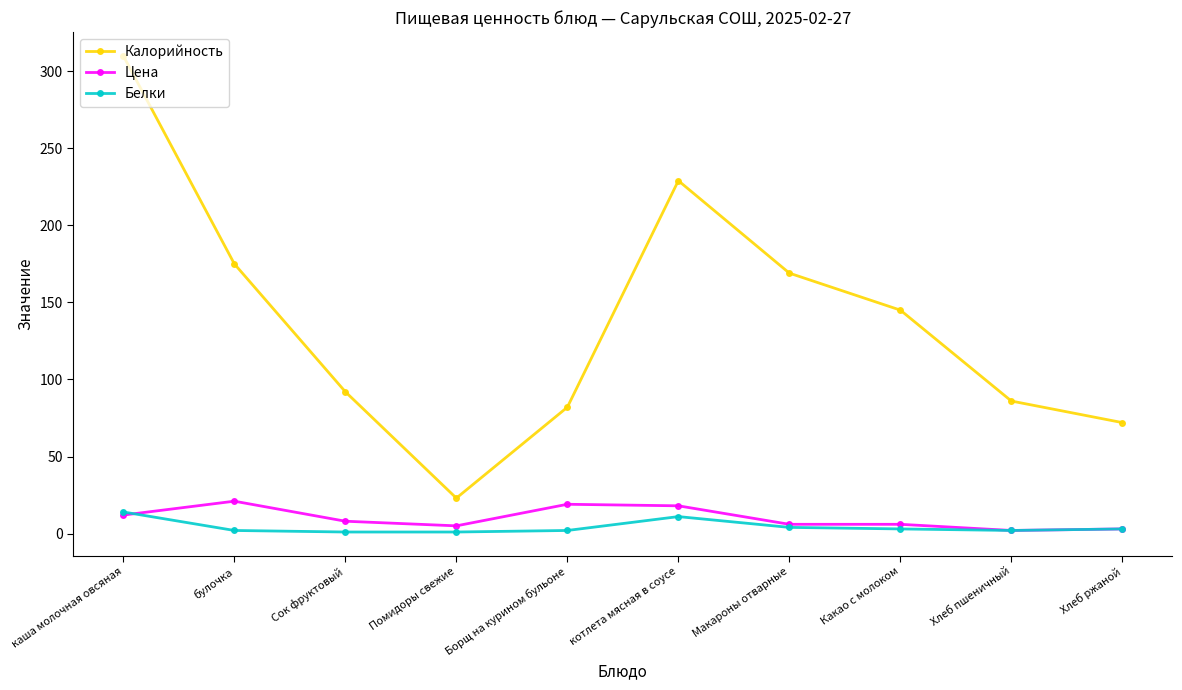

Count the number of categories in the chart.

10